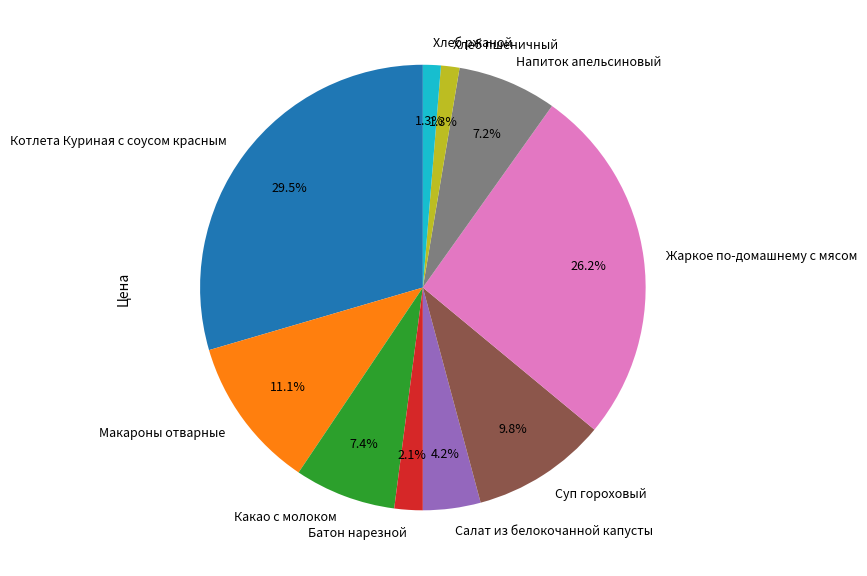

How many segments does this pie chart have?

10